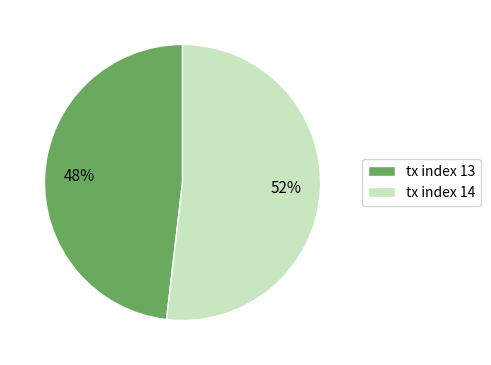

Rank the categories by value from lowest to highest.

tx index 13, tx index 14